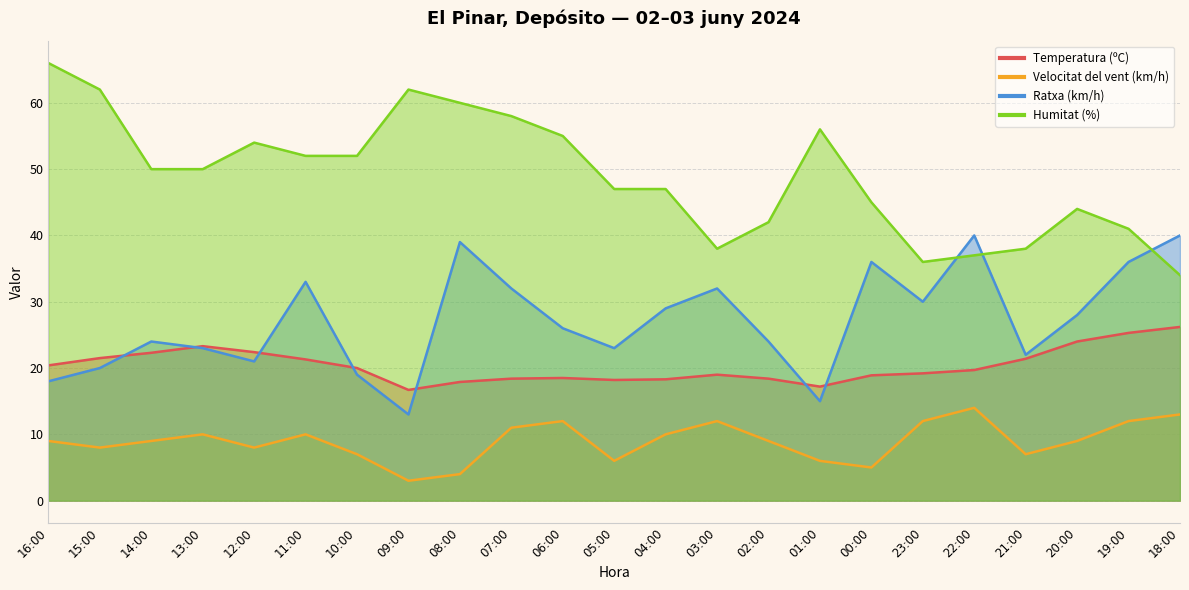

What is the value of the Humitat (%) point at the 1st from the left?

66.0